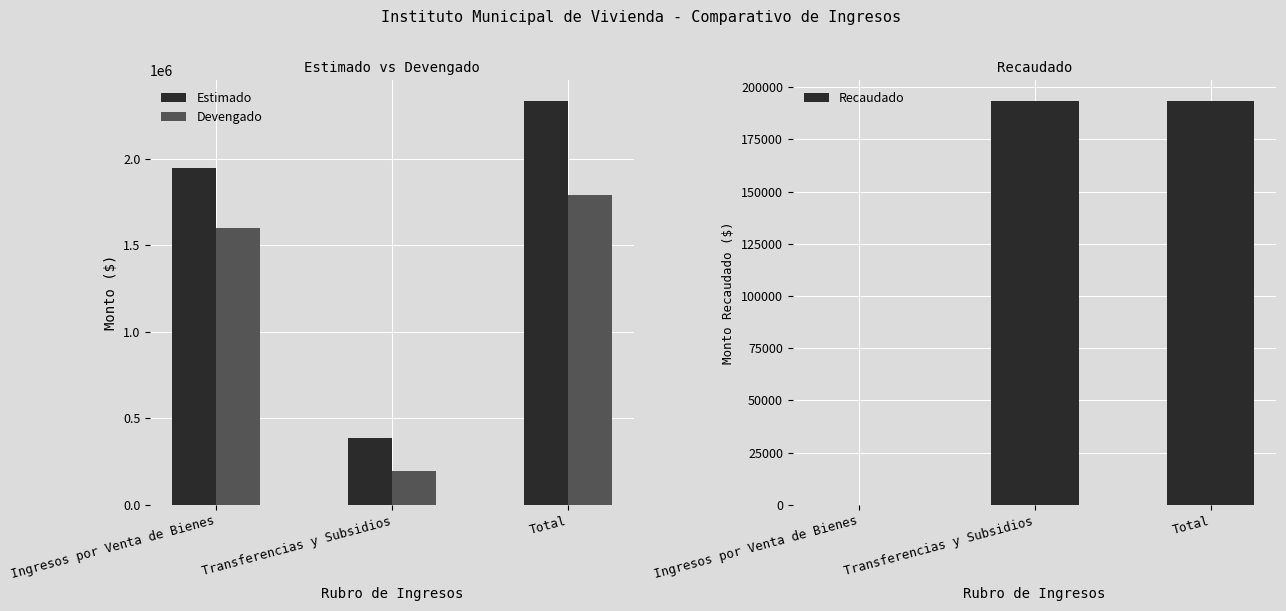

How many groups of bars are there?

3